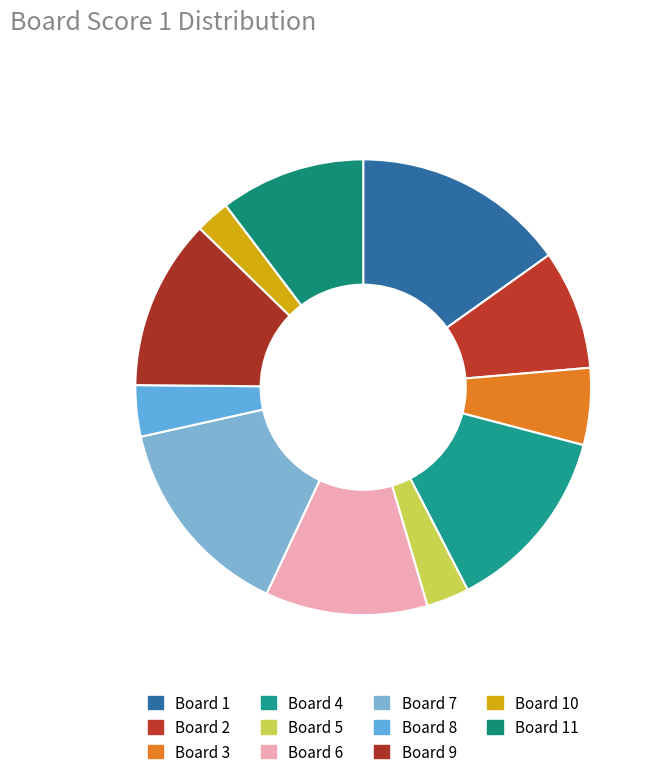

Count the number of slices in the pie.

11